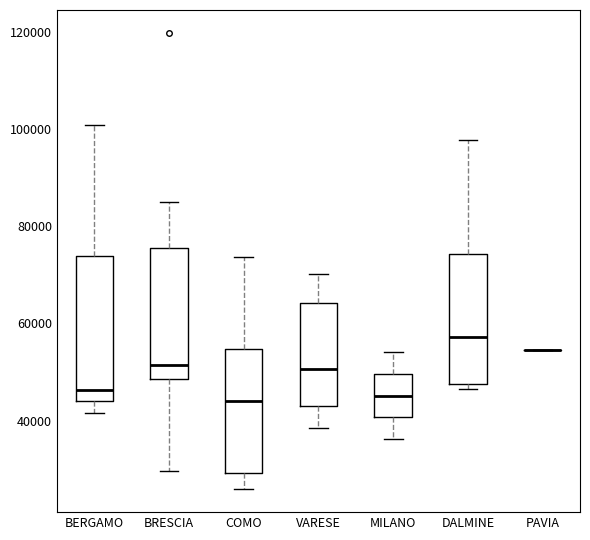

Where does the upper whisker of the box for MILANO end on the y-axis? The values are not printed on the chart, so give them approximately, as read against the axis.

54000